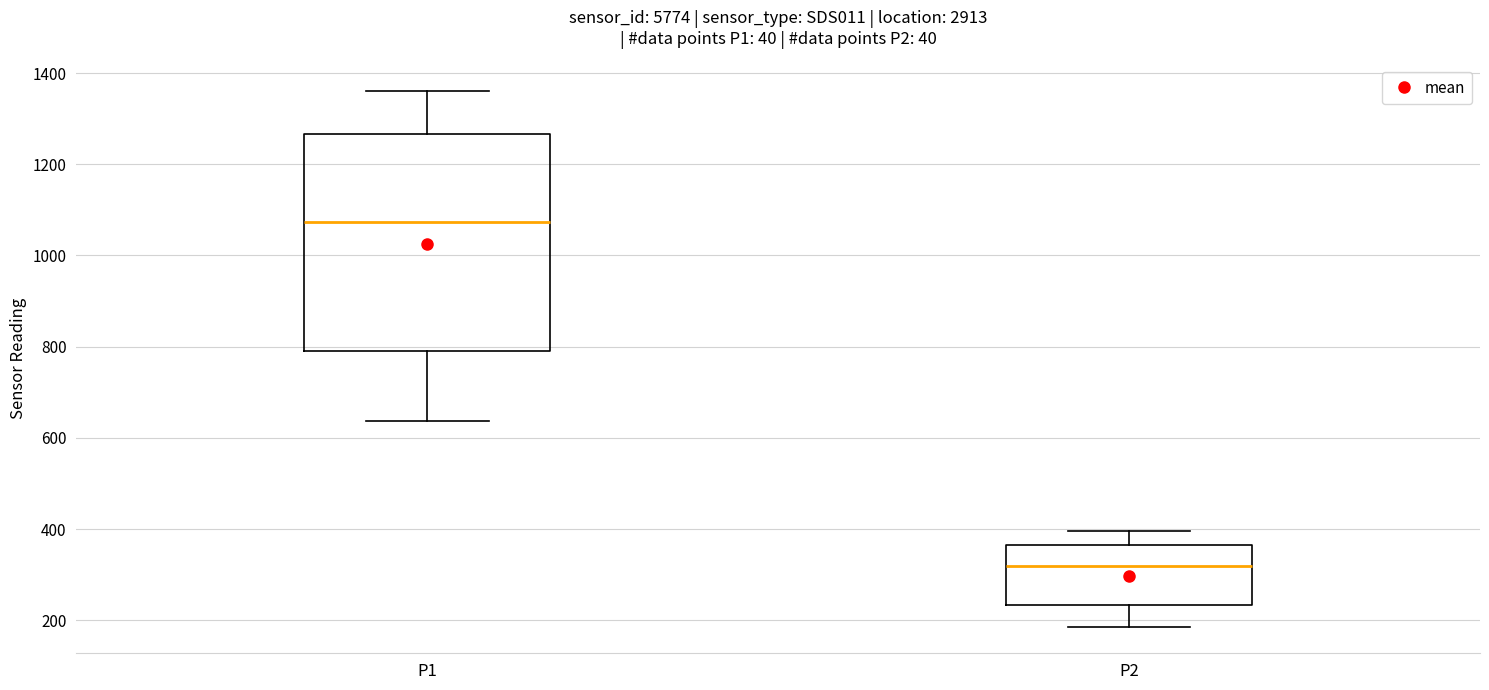

Reading left to right, transcribe this box plot: for each box, give where its median line is, the range the box spans, and where its two whiskers end, as read against the y-axis. The values are not printed on the chart, so give them approximately, as read against the axis.

P1: median 1080, box 800 to 1260, whiskers 640 to 1360
P2: median 320, box 240 to 360, whiskers 180 to 400